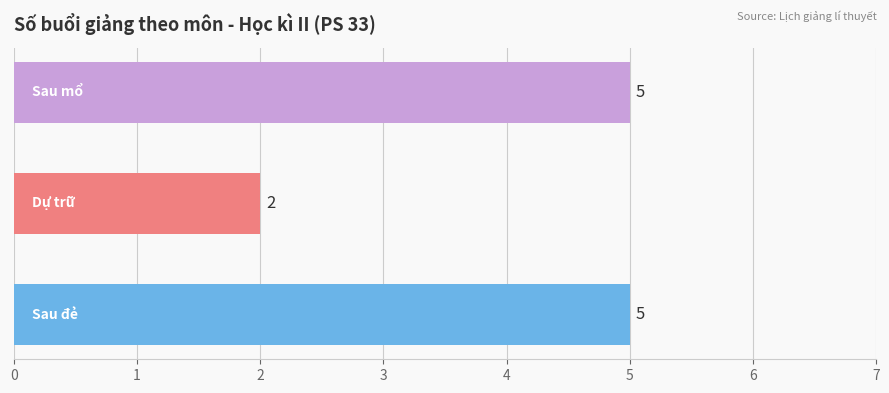

What is the greatest value displayed?

5